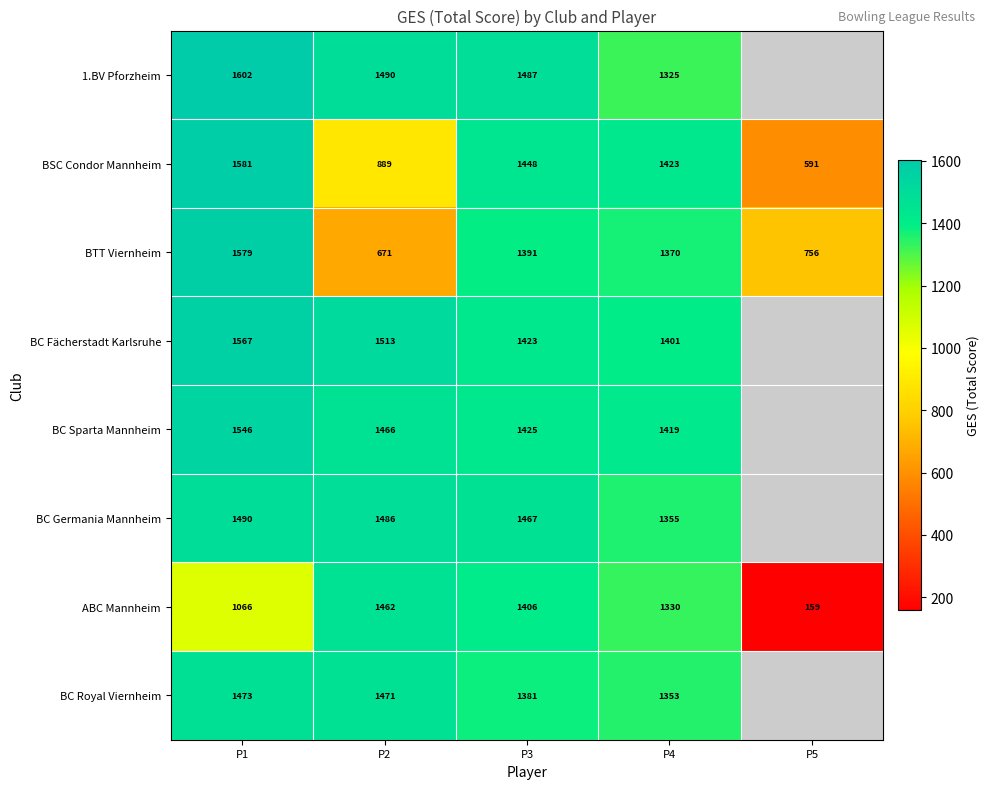

What is the smallest value displayed?

159.0